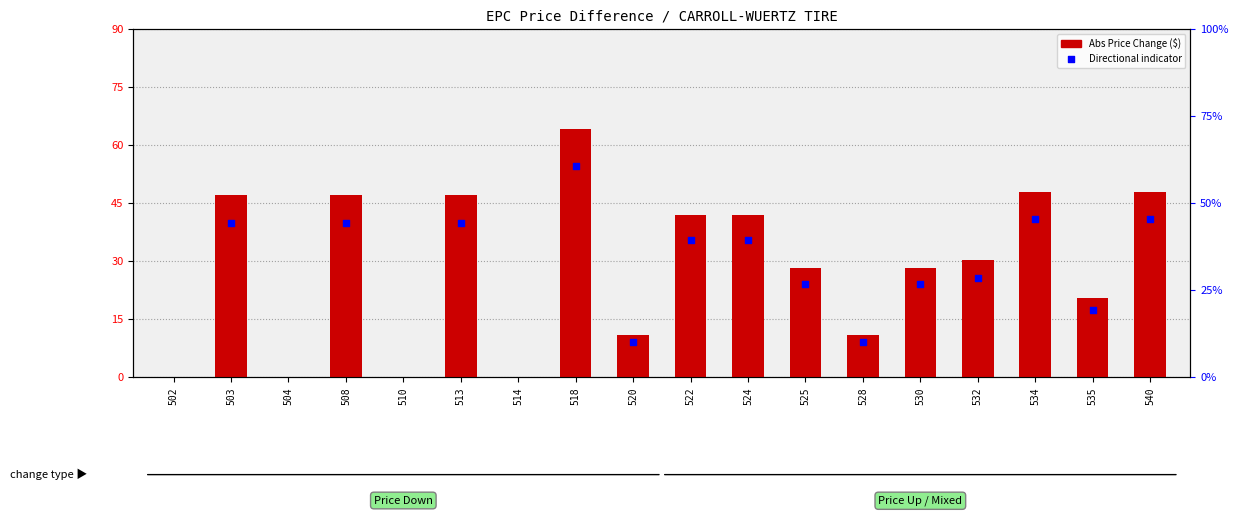

What is the ratio of the value at 503 to the value at 513?

1.0